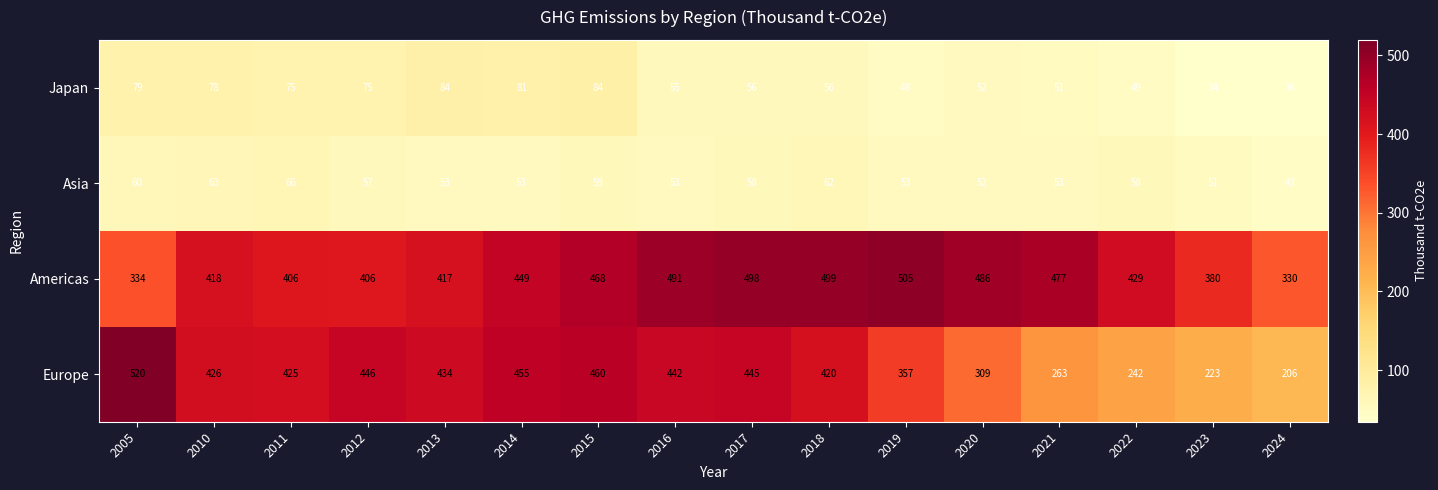

What is the spread (max minus min) of values at 2018?

443